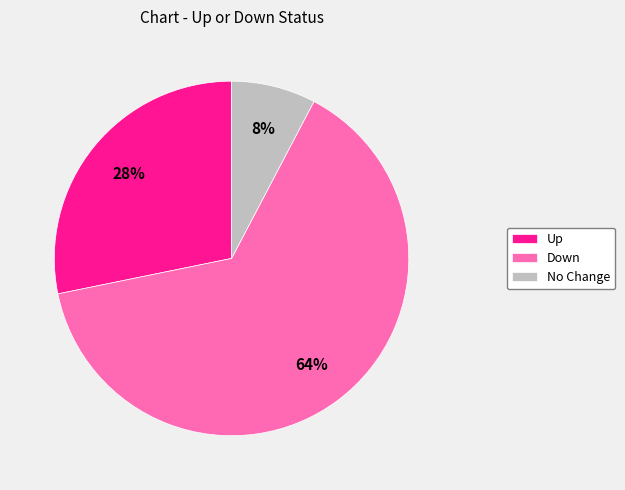

Is it true that No Change is 1% of the pie?

False